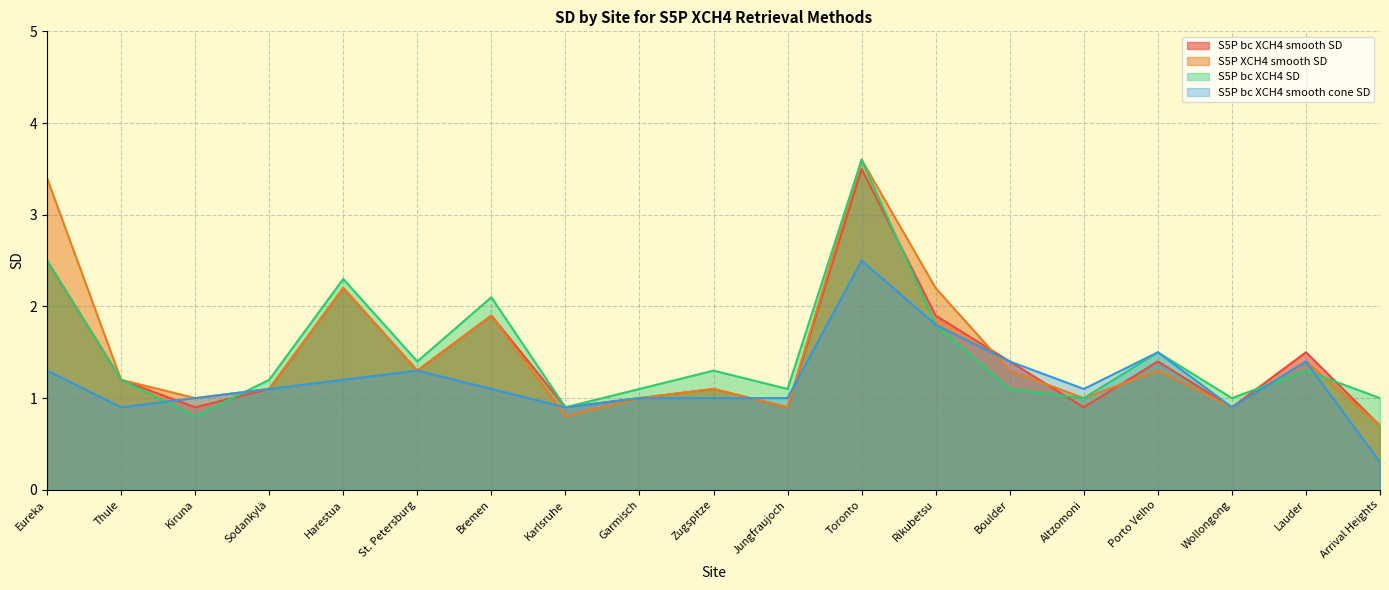

Where does the S5P bc XCH4 smooth cone SD series first go above 1?

Eureka